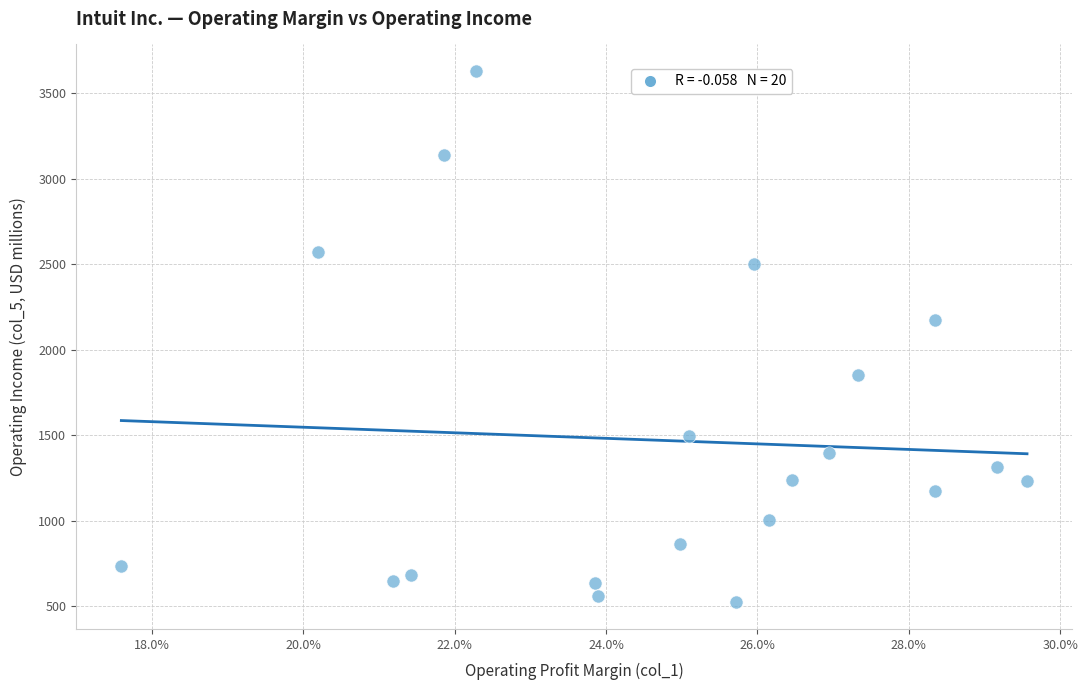

What is the range of Y values (max minus min)?

3106